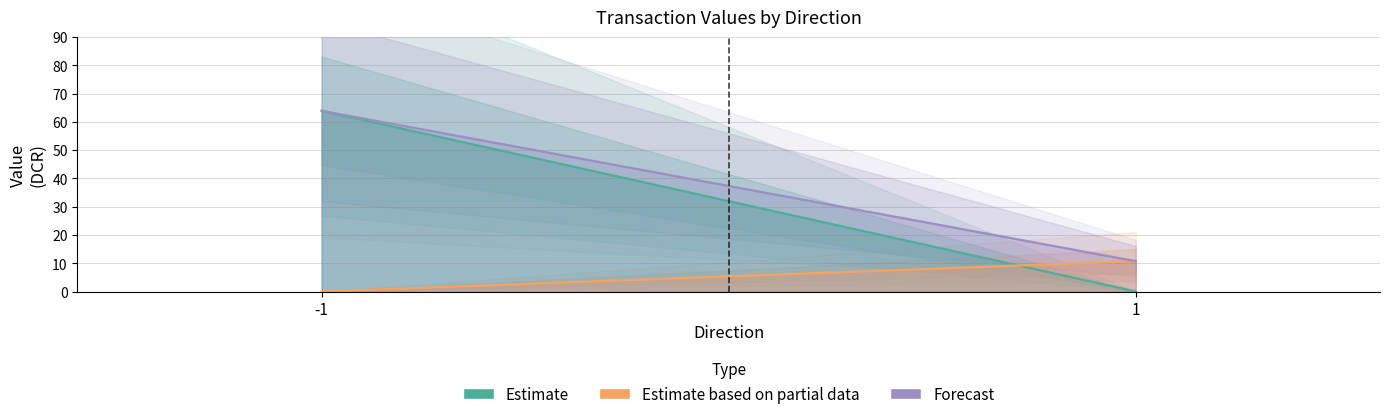

Which category has the highest value across all series?

-1